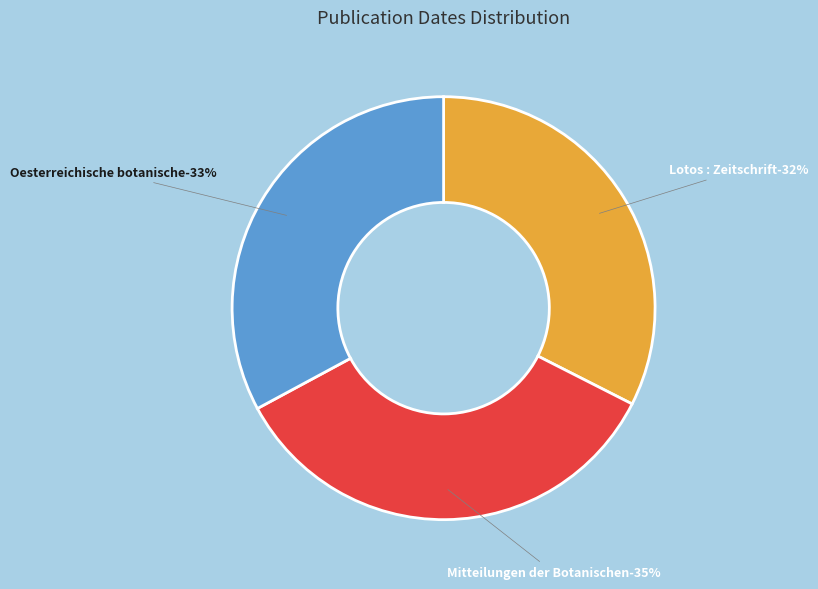

To the nearest percent, what portion does Oesterreichische botanische (1880) represent?

33%